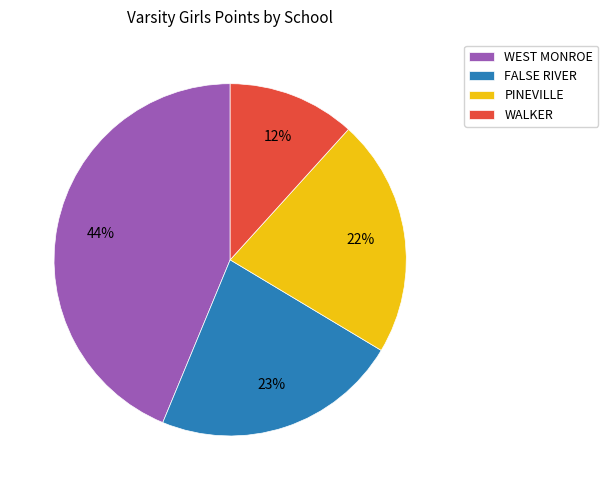

How many segments does this pie chart have?

4